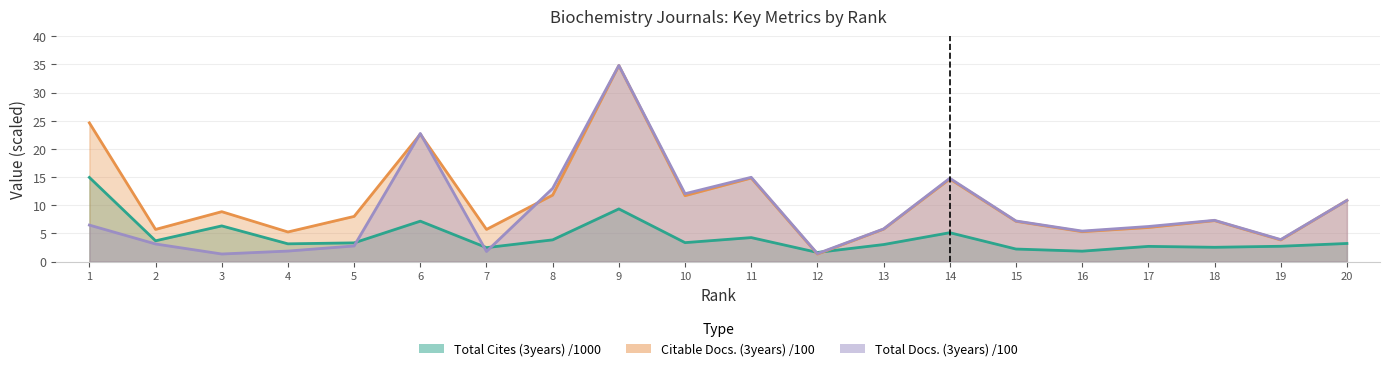

Where is the first local minimum for Total Cites (3years)?

2